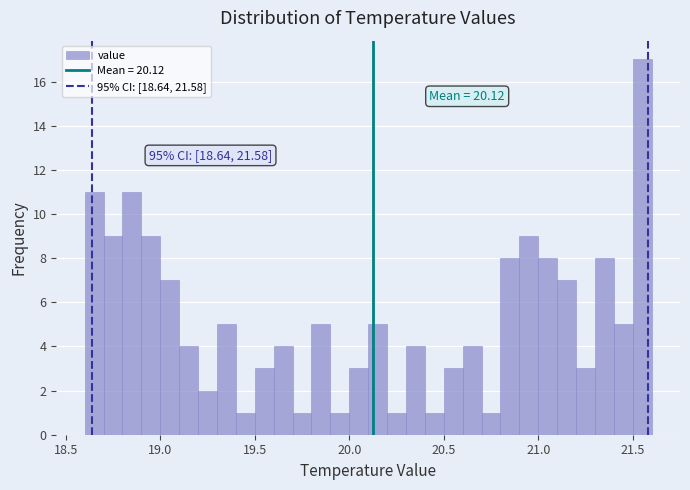

Read against the x-axis, roughly where is the centre of the tallest bar?

21.55